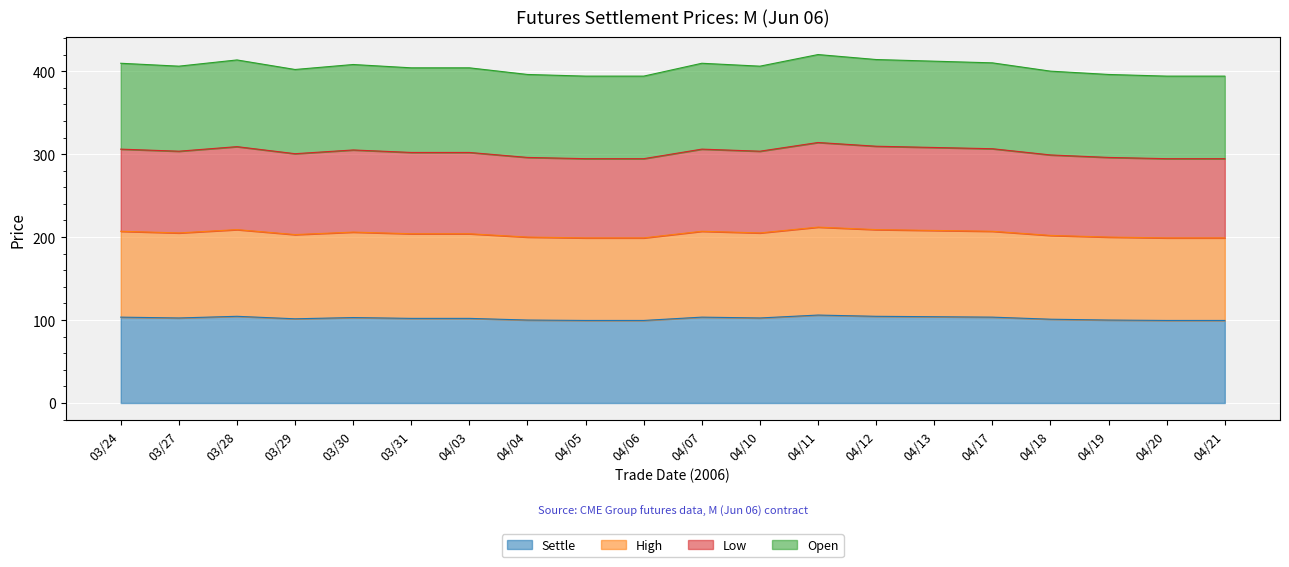

Which series has the largest total across all categories?

Open